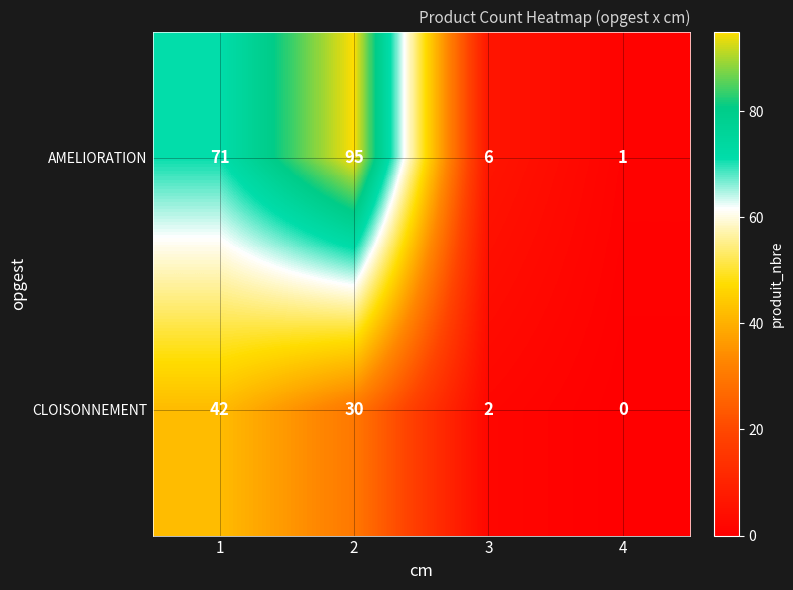

Which series has the widest spread of values?

AMELIORATION